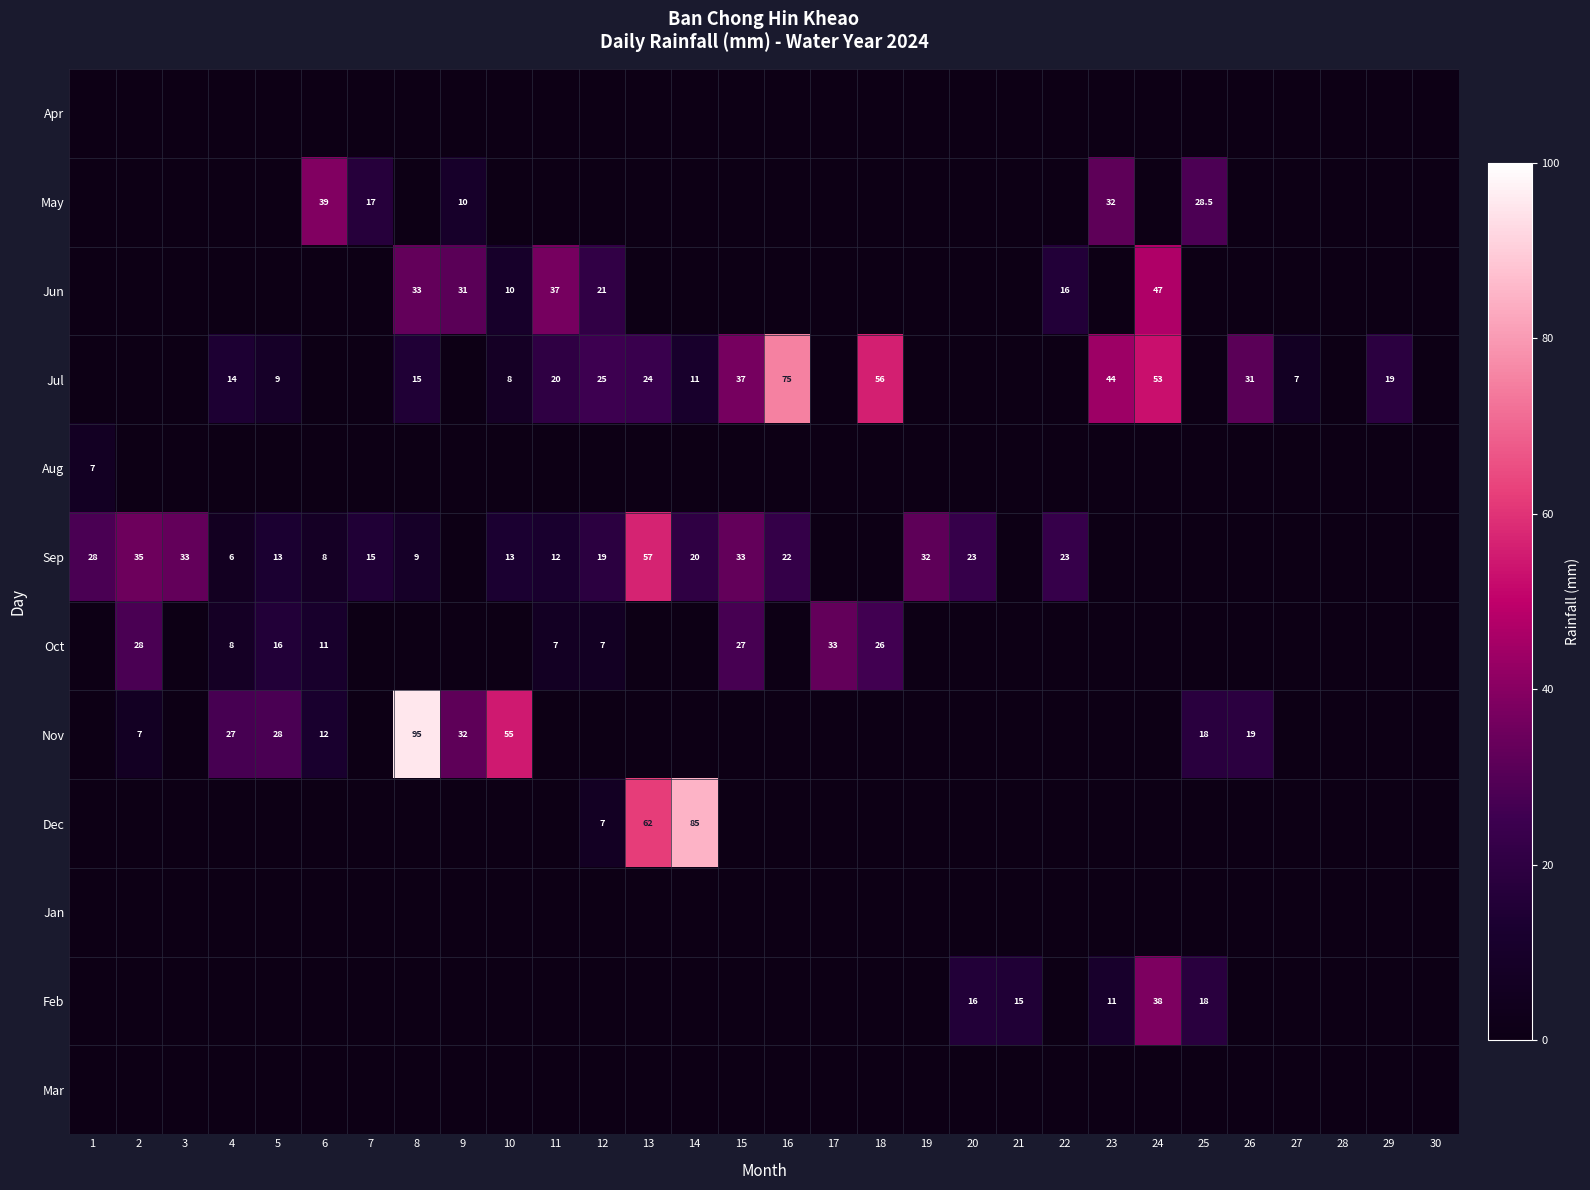

What is the spread (max minus min) of values at 16?

75.0